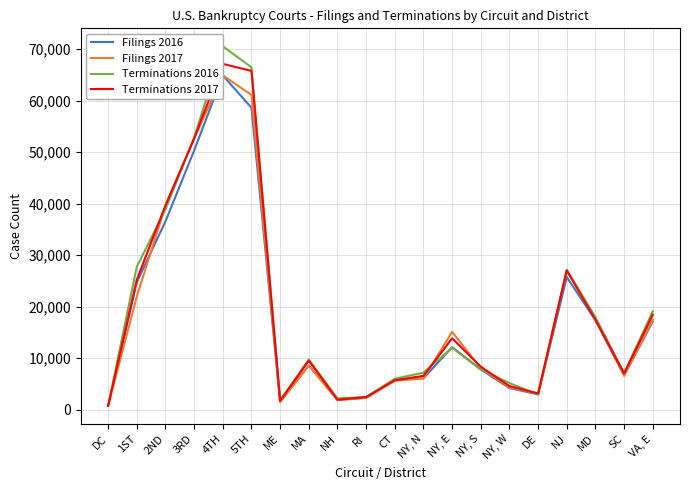

What is the minimum value for Terminations 2016?

776